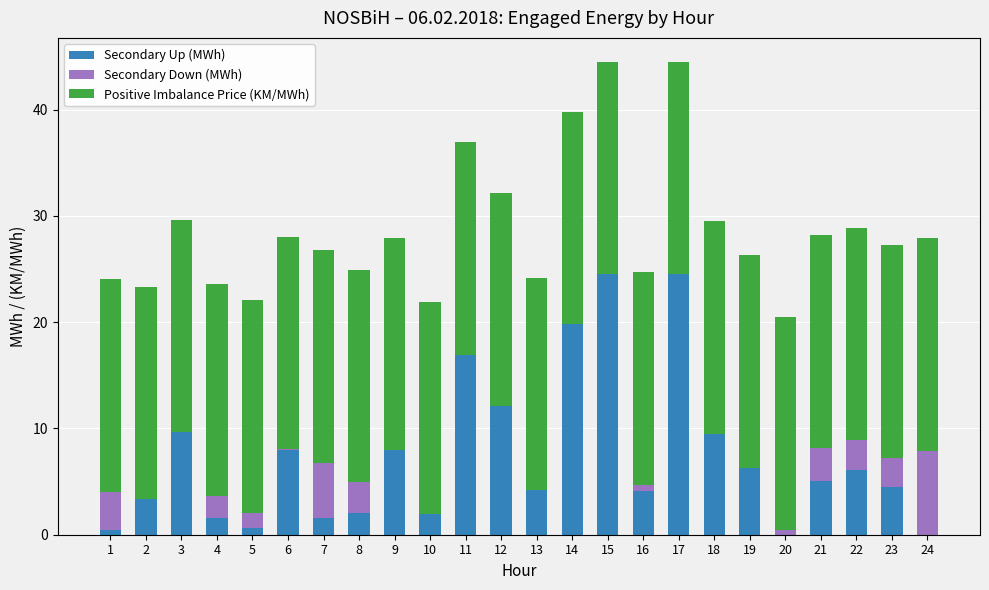

What is the highest value of the Secondary Up (MWh) series?

24.5